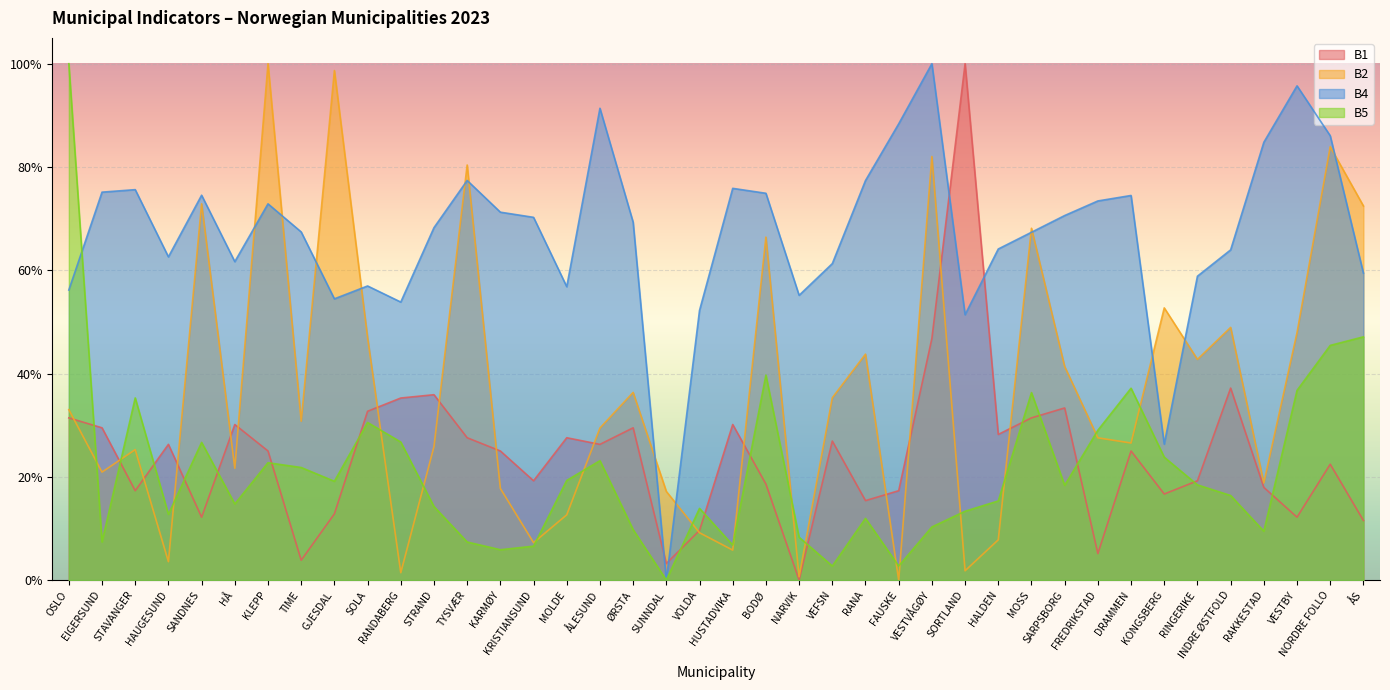

Read the B4 value at DRAMMEN.

0.7